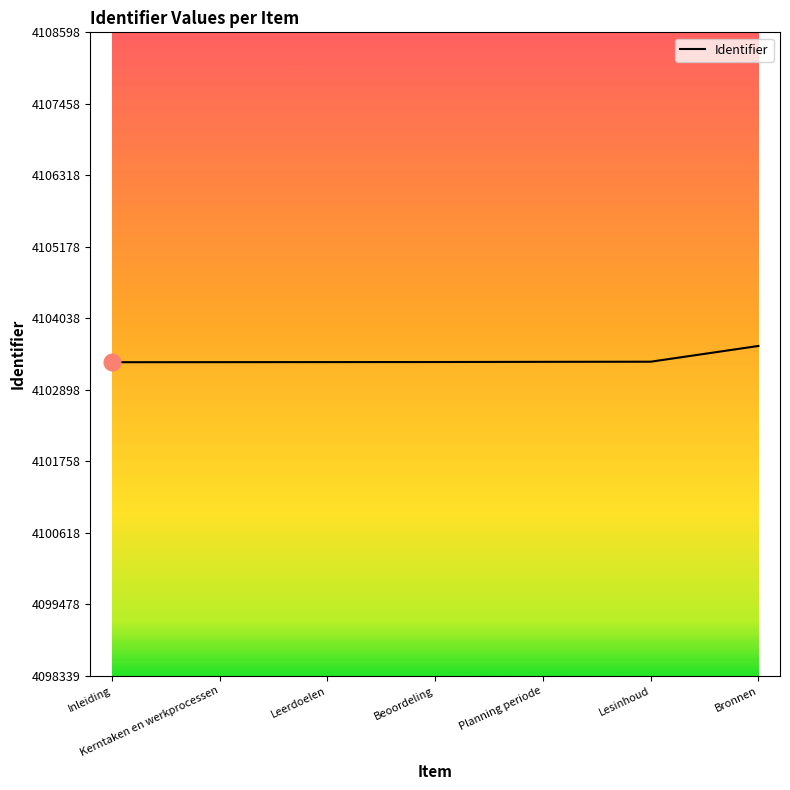

What is the approximate value at Kerntaken en werkprocessen?

4103340